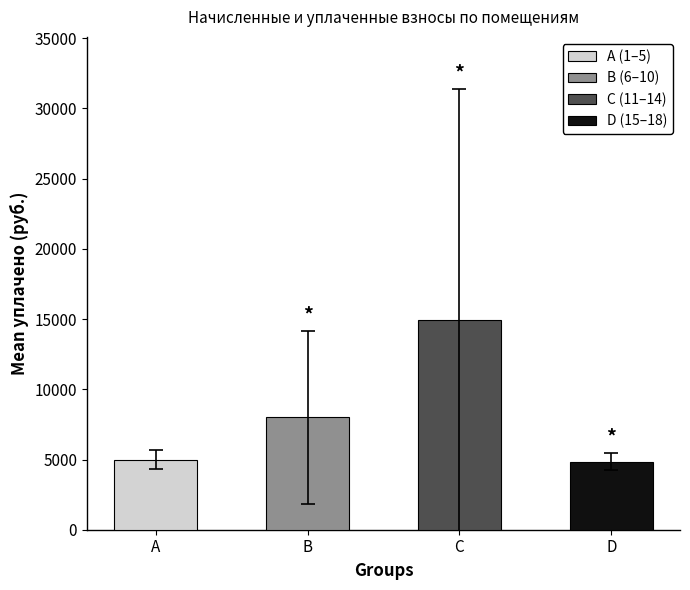

Between B and A, which is larger?

B